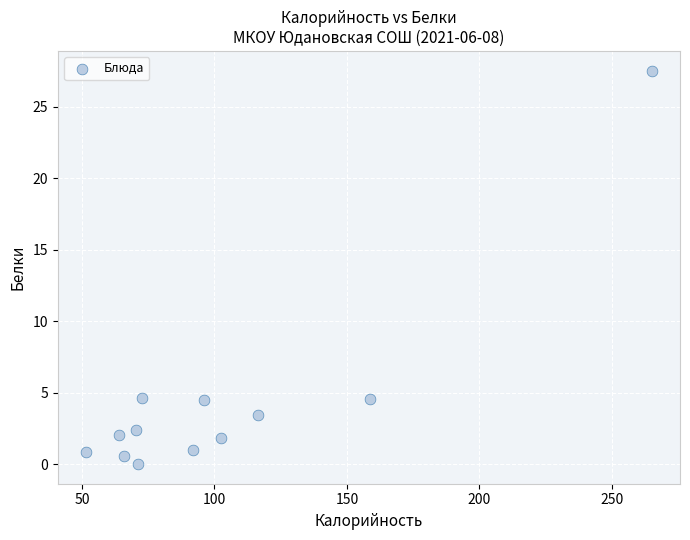

What is the average X value?

102.2